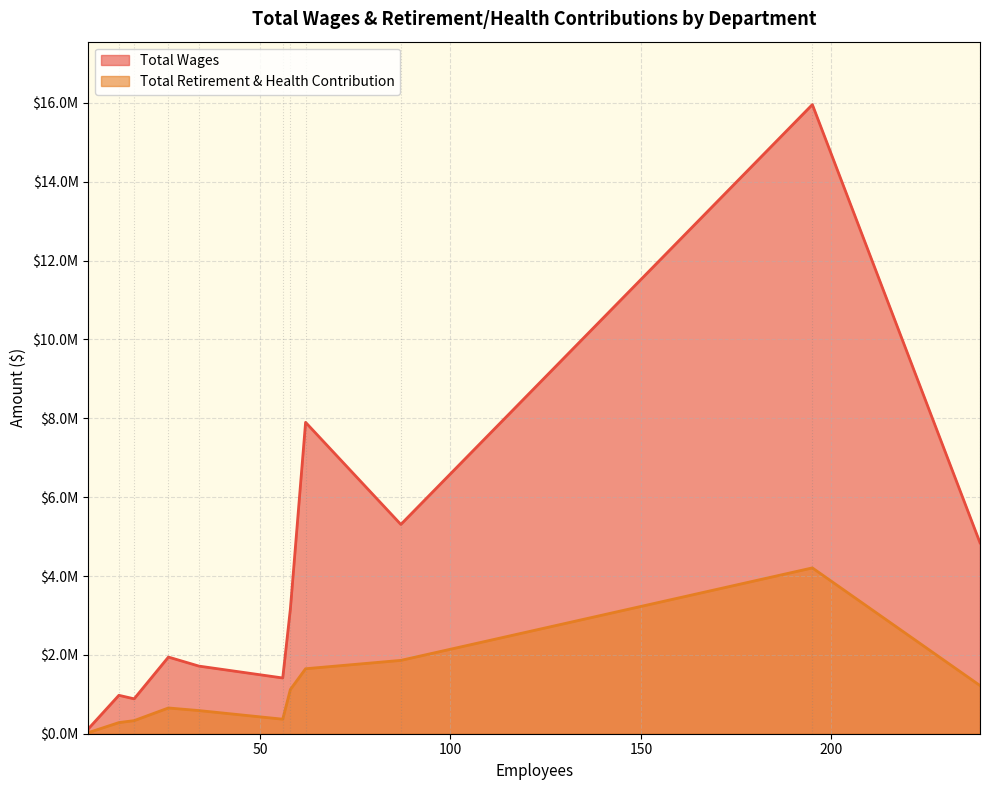

Rank the series by their average value, from highest to lowest.

Total Wages, Total Retirement & Health Contribution